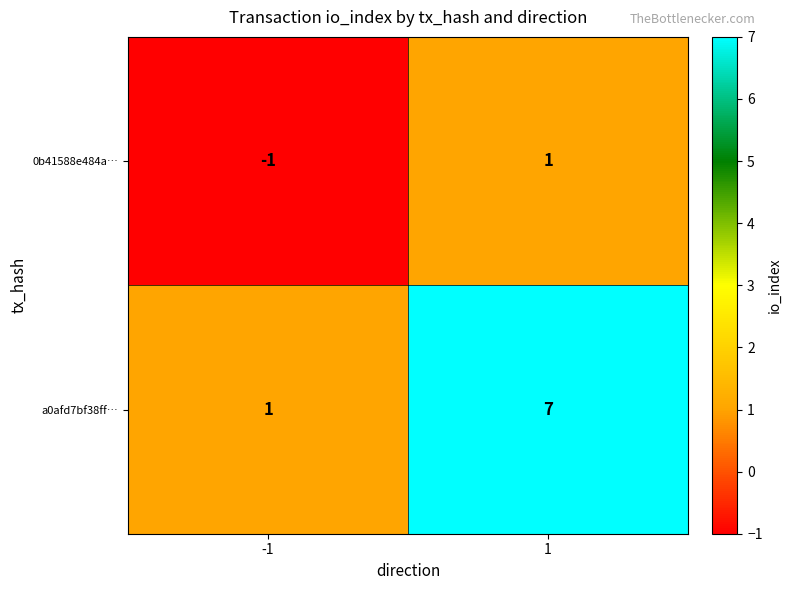

At 1, list the series in order from largest to smallest.

a0afd7bf38ff…, 0b41588e484a…